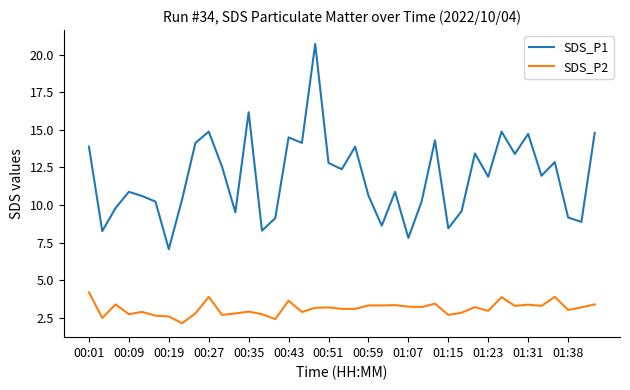

List the series in order of their overall mean, highest first.

SDS_P1, SDS_P2